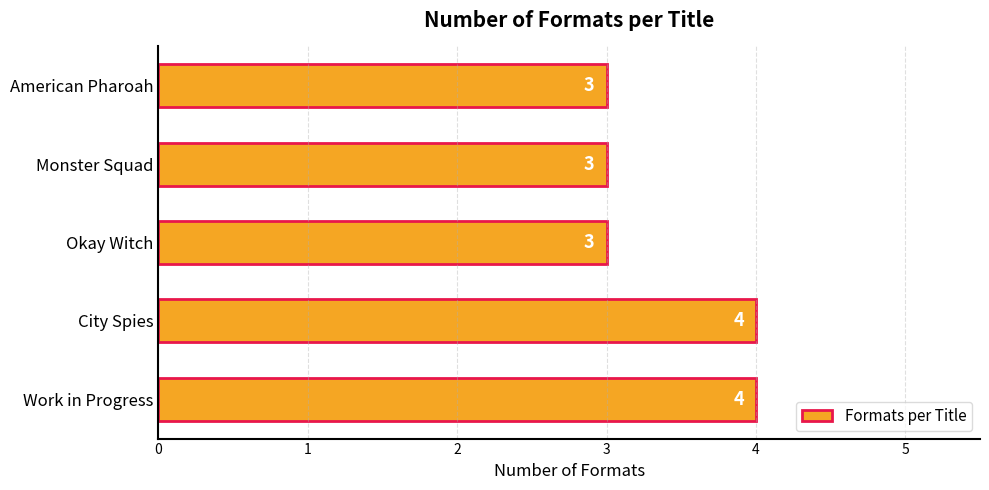

Reading top to bottom, what are all the values shown in this chart?

American Pharoah=3	Monster Squad=3	Okay Witch=3	City Spies=4	Work in Progress=4